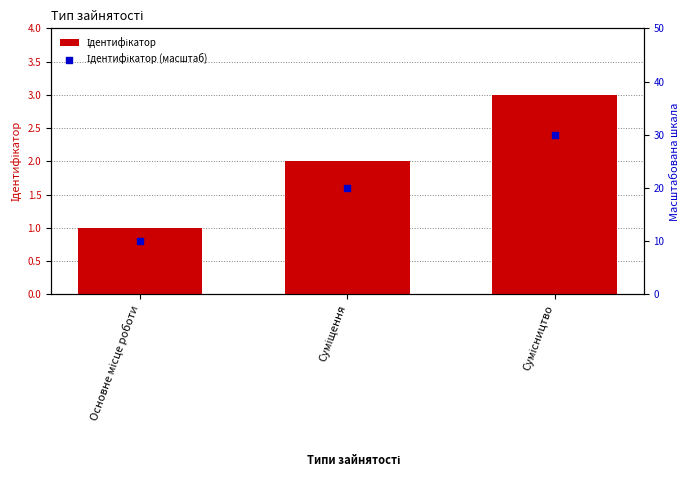

At how many categories does at least one series exceed 1?

3